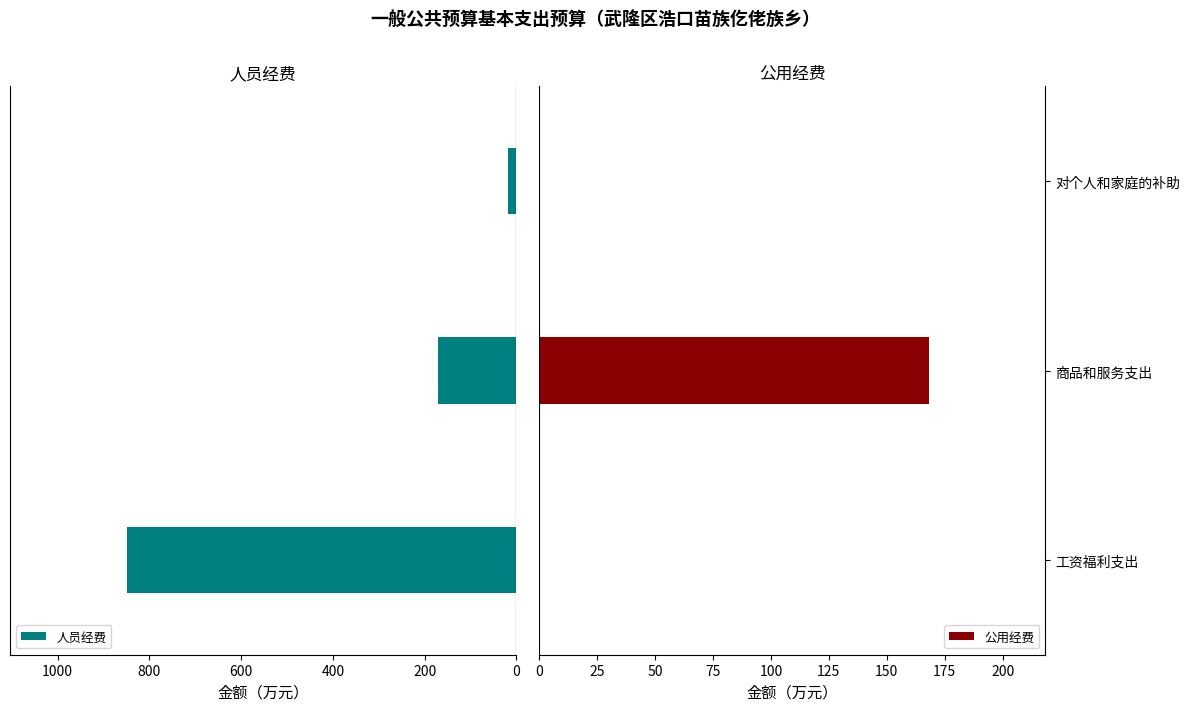

How many values in the 人员经费 series are below 170?

1